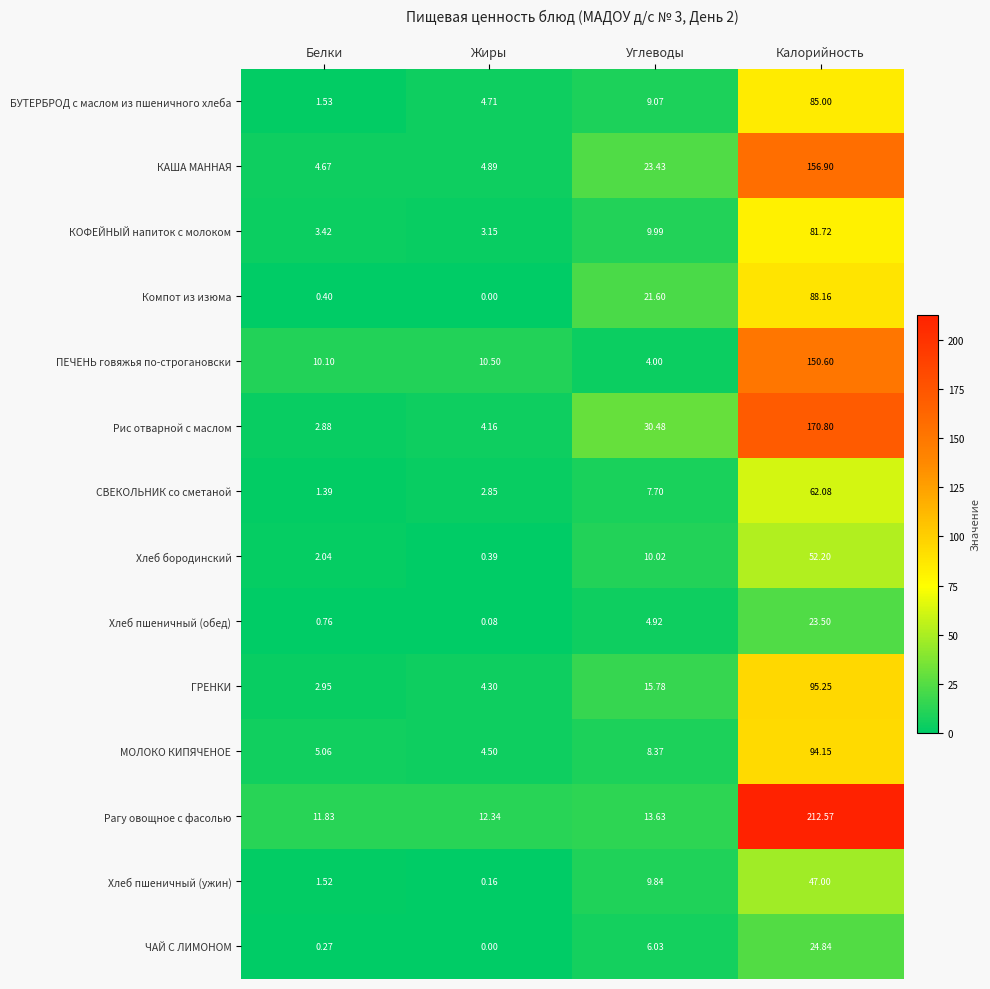

How many distinct data groups are displayed?

14